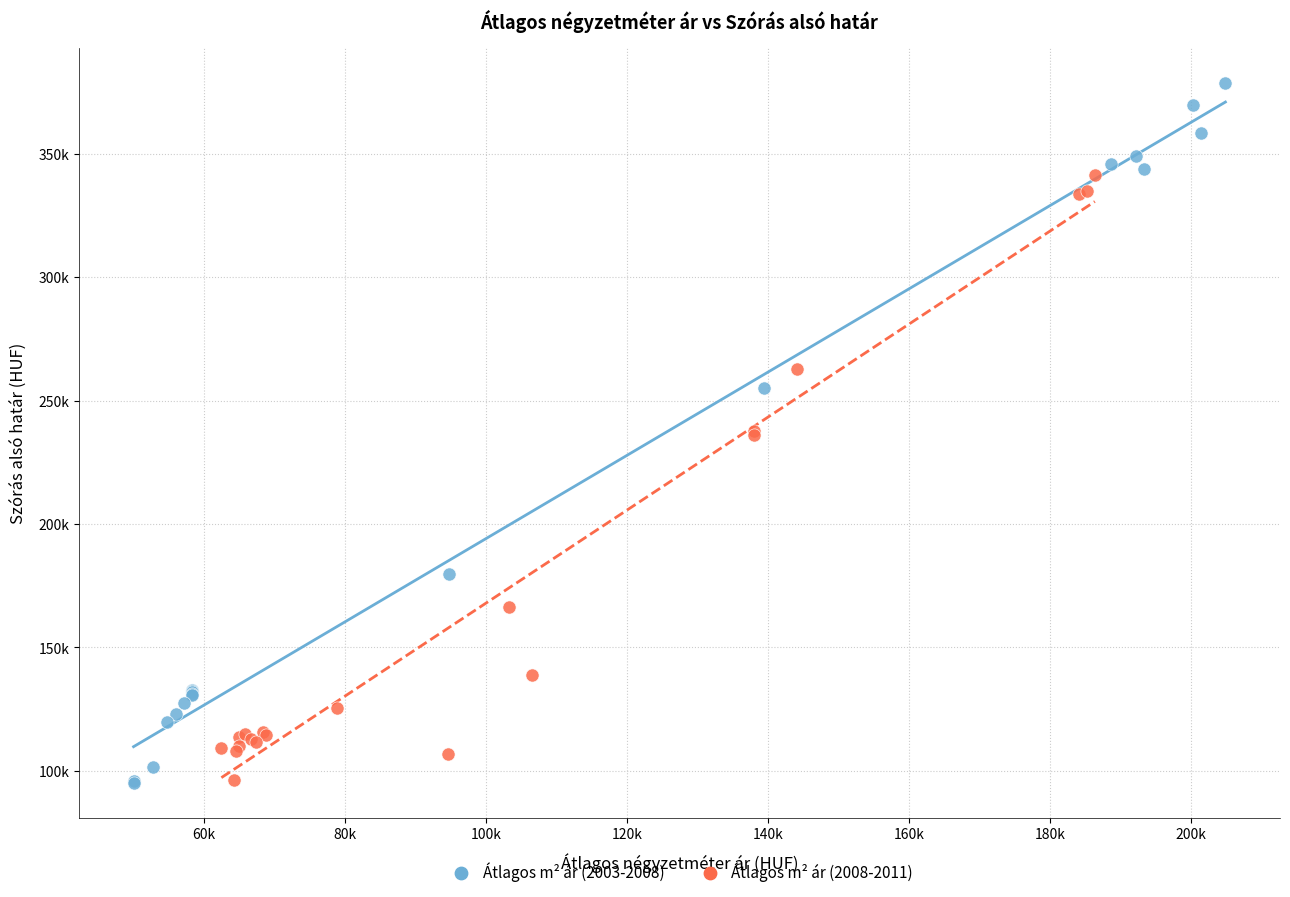

Which series reaches the maximum Y coordinate?

Átlagos m² ár (2003-2008)